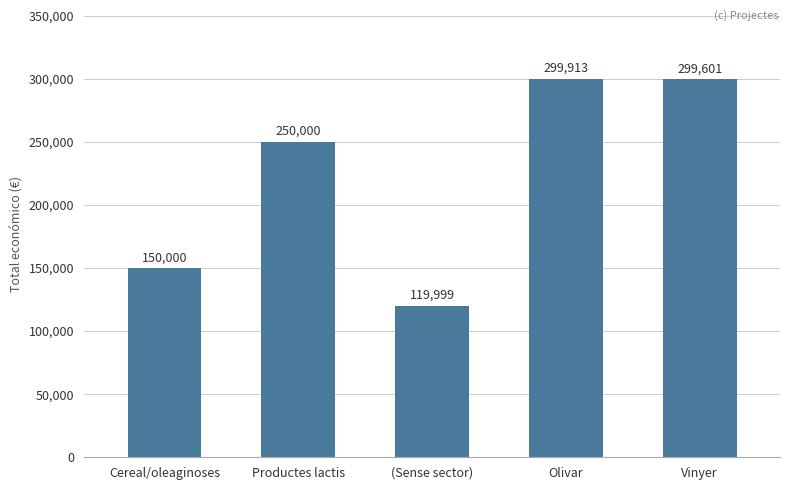

Are the bars horizontal?

No